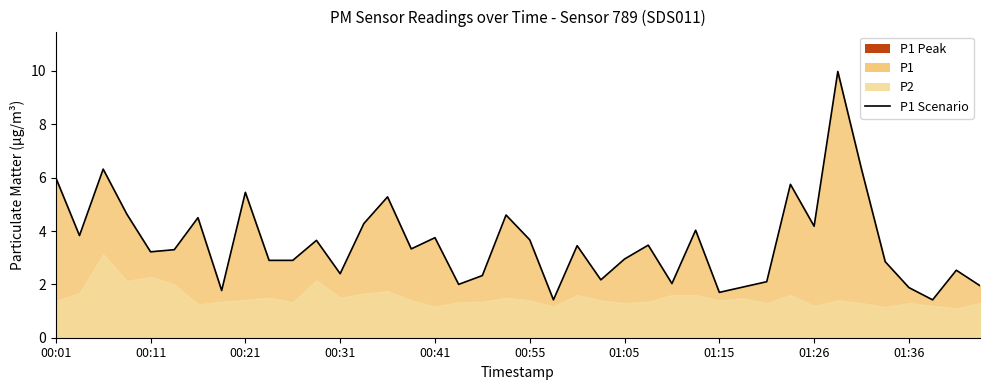

Between 39 and 19, which is larger?

19